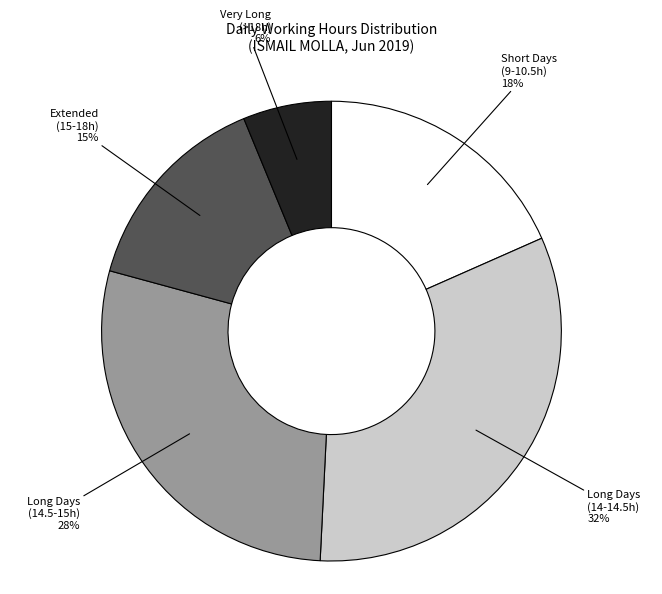

Is it true that Long Days (14.5-15h) 28% is 28% of the pie?

True